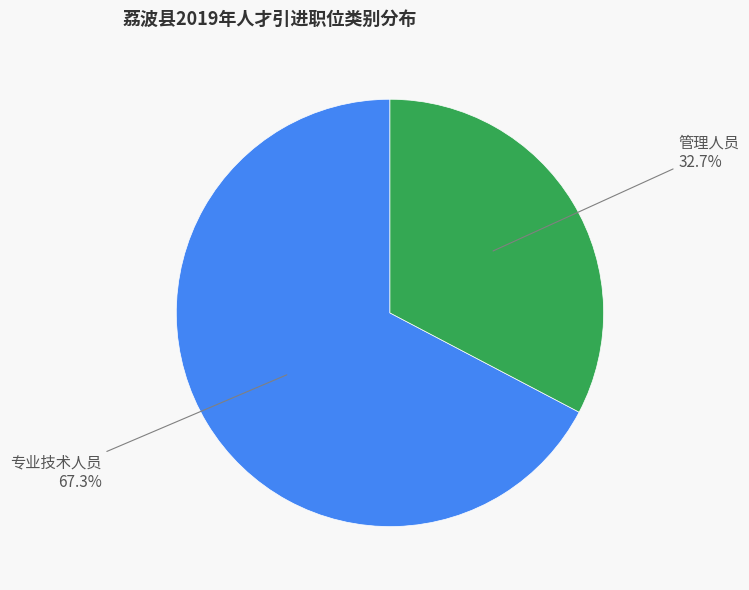

Does any single category account for the majority?

Yes